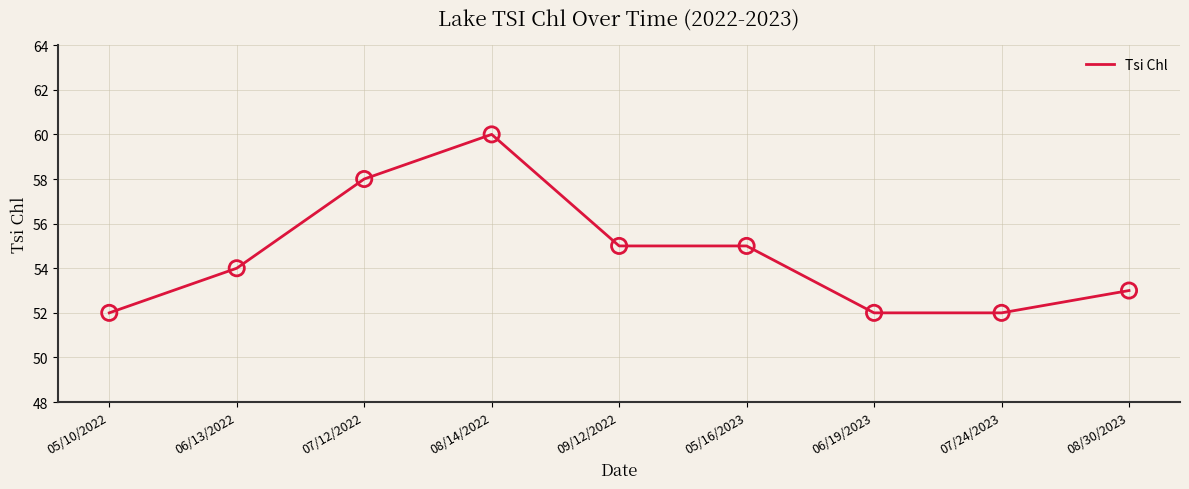

What is the change in value from 05/10/2022 to 09/12/2022?

+3